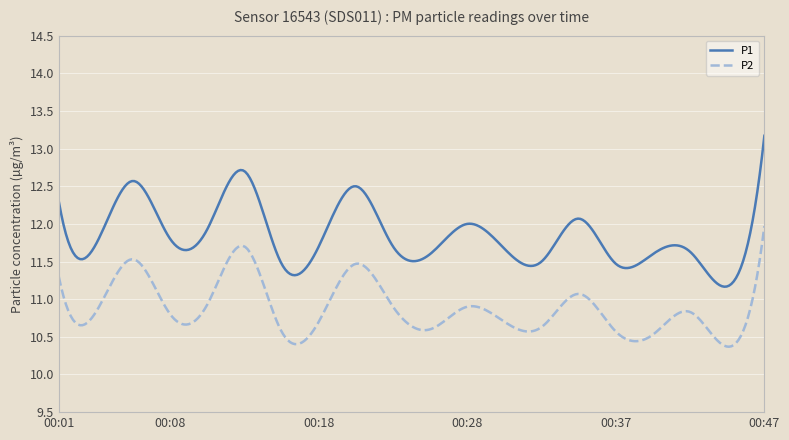

Is this an area chart (filled region under the line)?

No